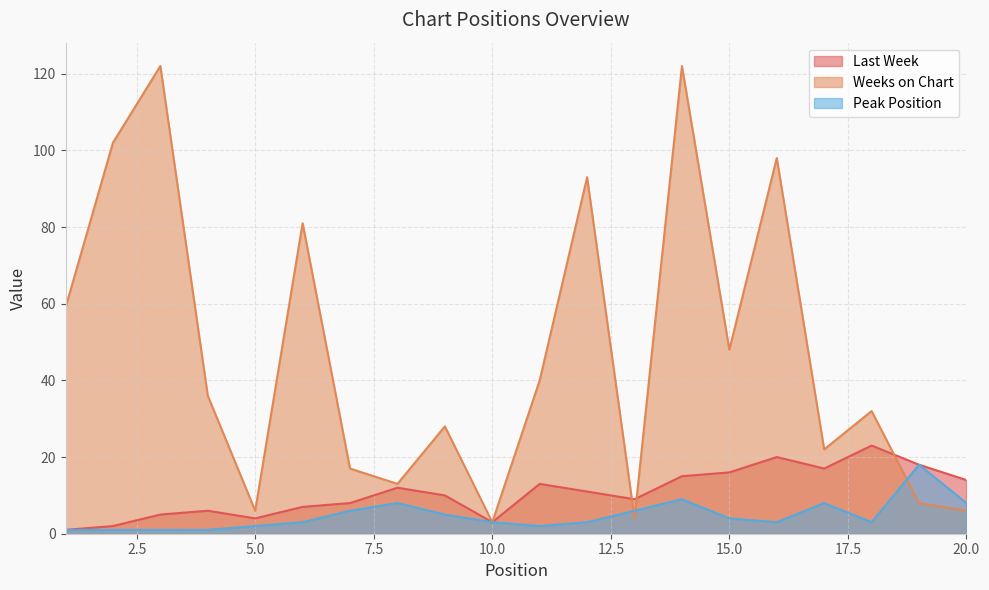

Reading right to left, what are all the values shown in this chart?

Last Week: 20=14	19=18	18=23	17=17	16=20	15=16	14=15	13=9	12=11	11=13	10=3	9=10	8=12	7=8	6=7	5=4	4=6	3=5	2=2	1=1
Weeks on Chart: 20=6	19=8	18=32	17=22	16=98	15=48	14=122	13=4	12=93	11=40	10=3	9=28	8=13	7=17	6=81	5=6	4=36	3=122	2=102	1=59
Peak Position: 20=8	19=18	18=3	17=8	16=3	15=4	14=9	13=6	12=3	11=2	10=3	9=5	8=8	7=6	6=3	5=2	4=1	3=1	2=1	1=1